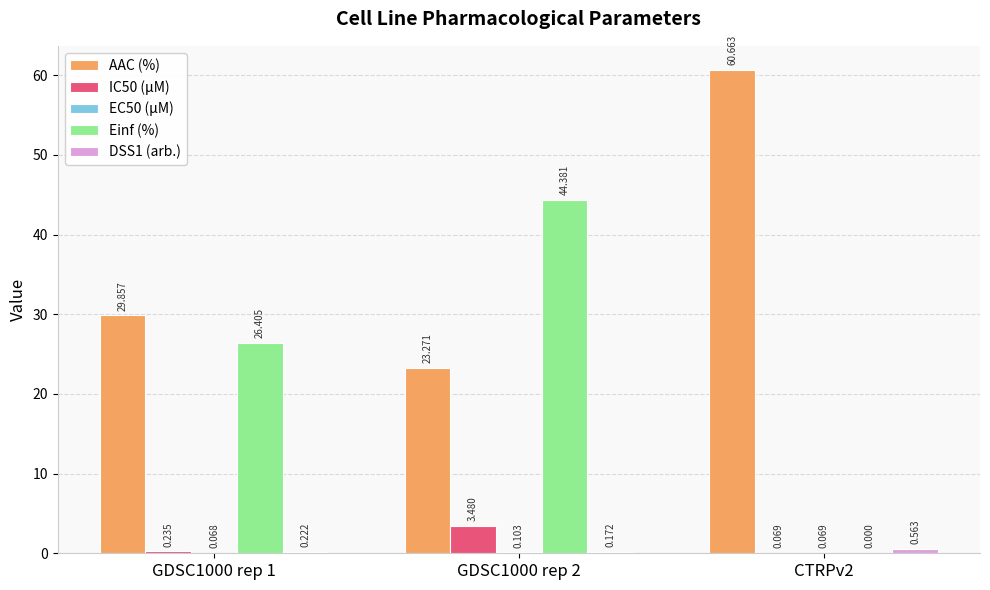

Which series changed the most between GDSC1000 rep 1 and GDSC1000 rep 2?

Einf (%)